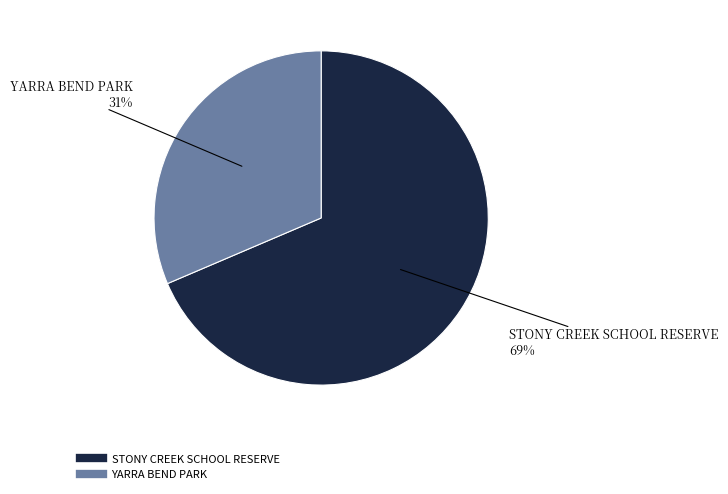

What is the majority slice?

STONY CREEK SCHOOL RESERVE